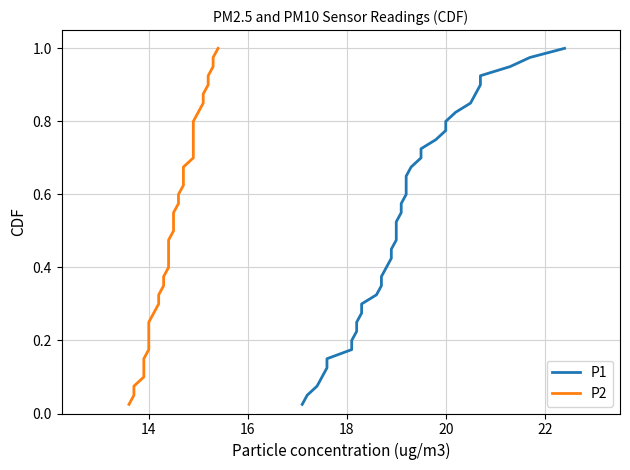

What is the difference between the maximum and second lowest values in the P1 series?

0.9